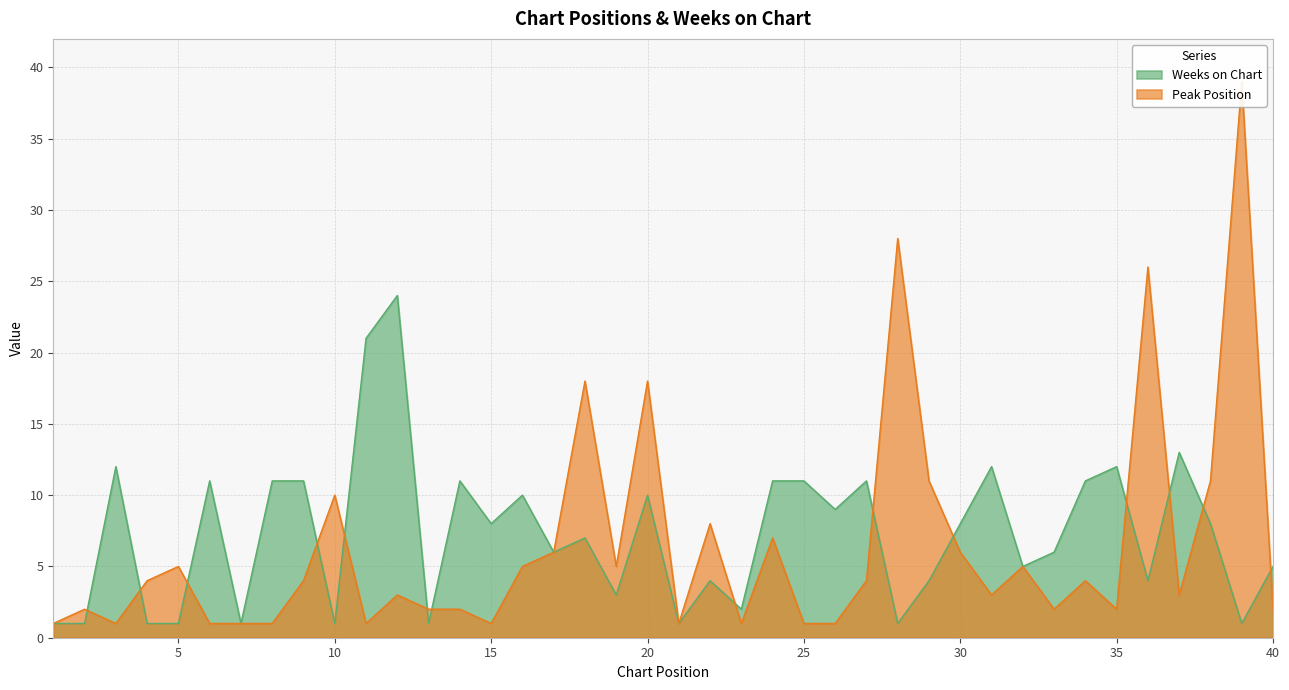

Where does the Peak Position series first go above 4?

5